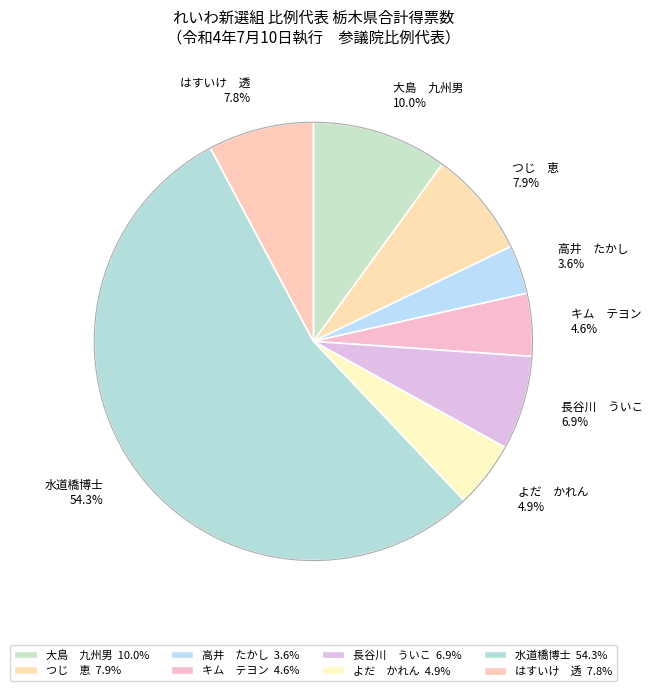

Count the number of slices in the pie.

8